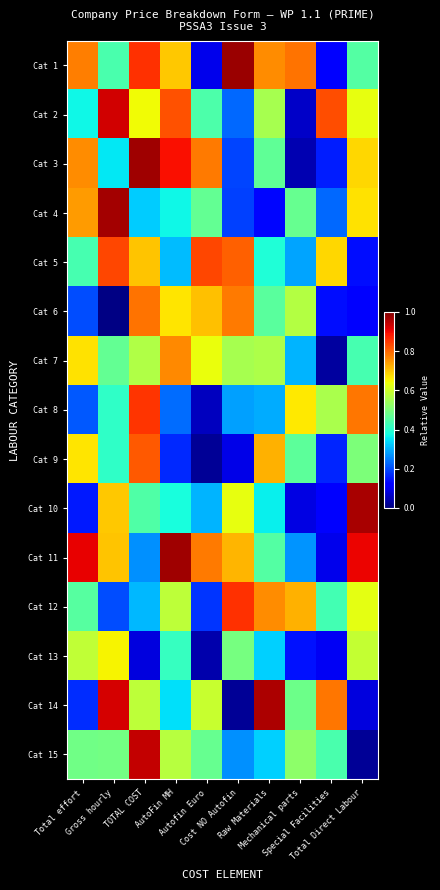

At how many categories does at least one series exceed 0?

10